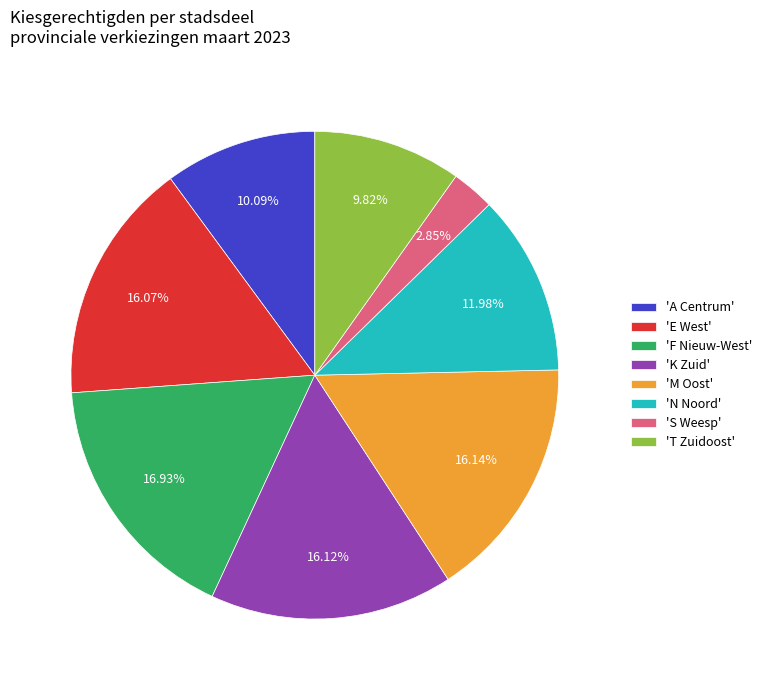

Is there any slice that represents more than half of the pie?

No